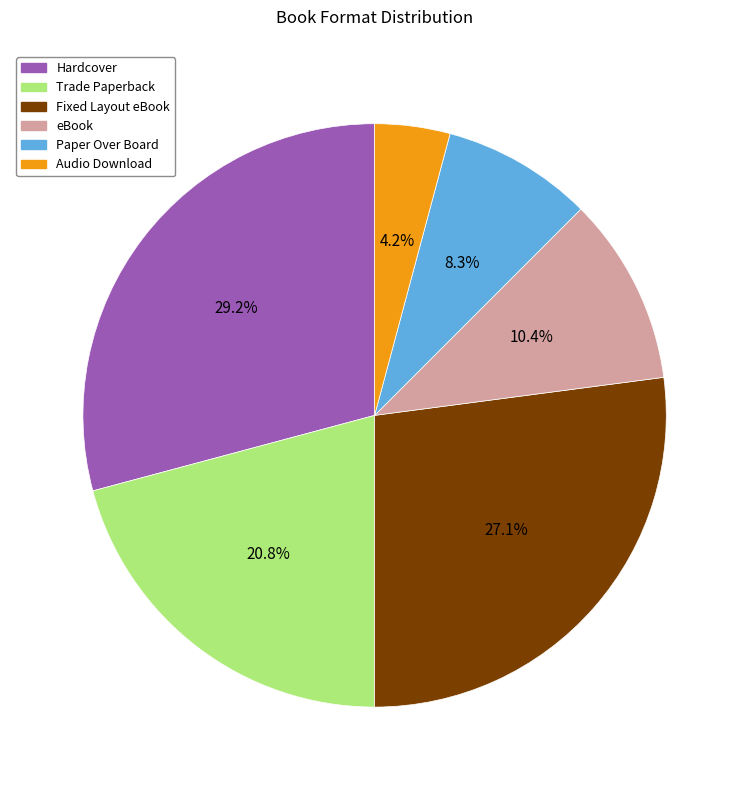

Which category has the biggest portion of the pie?

Hardcover